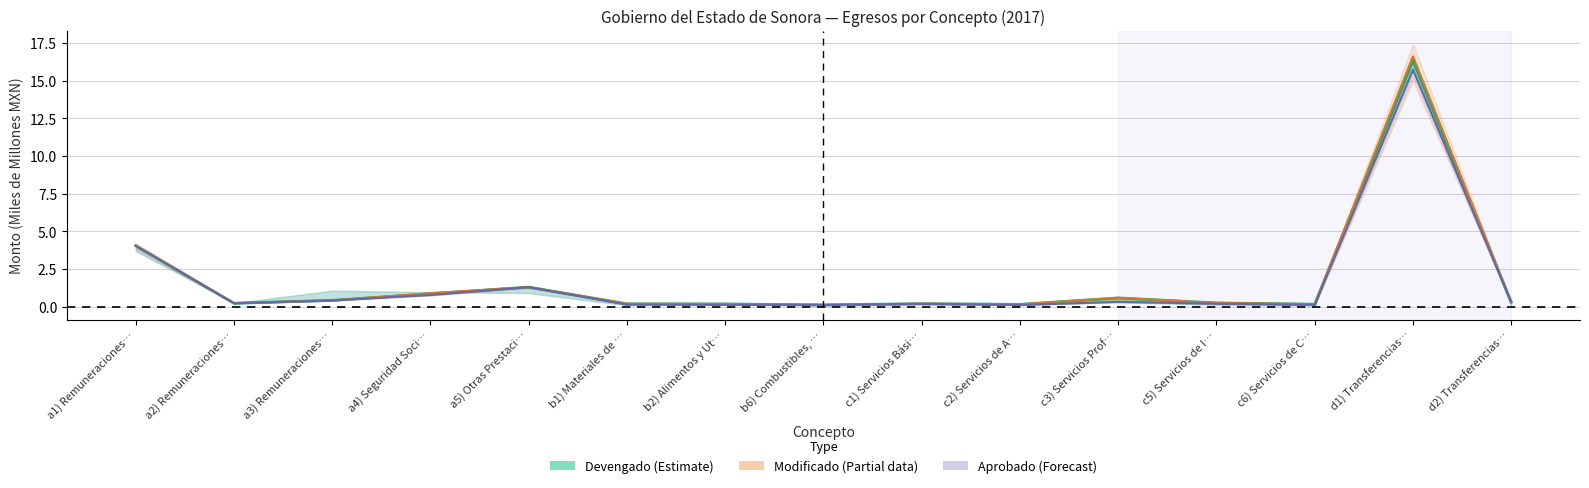

Is it true that Modificado equals 0.4 at a3) Remuneraciones…?

True